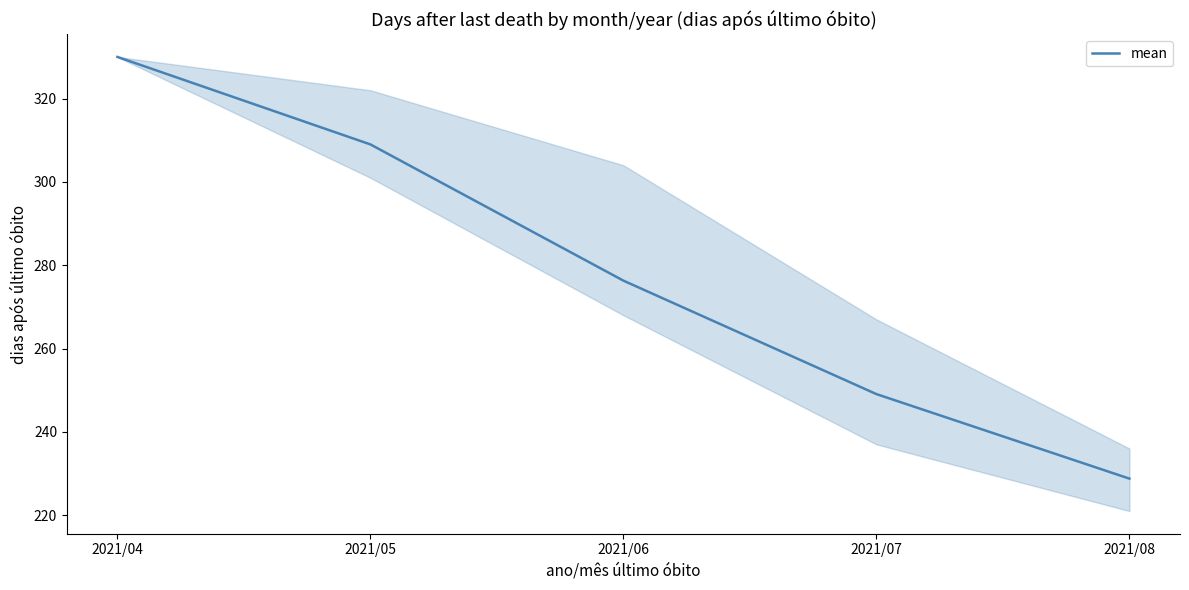

Rank the categories by value from lowest to highest.

2021/08, 2021/07, 2021/06, 2021/05, 2021/04